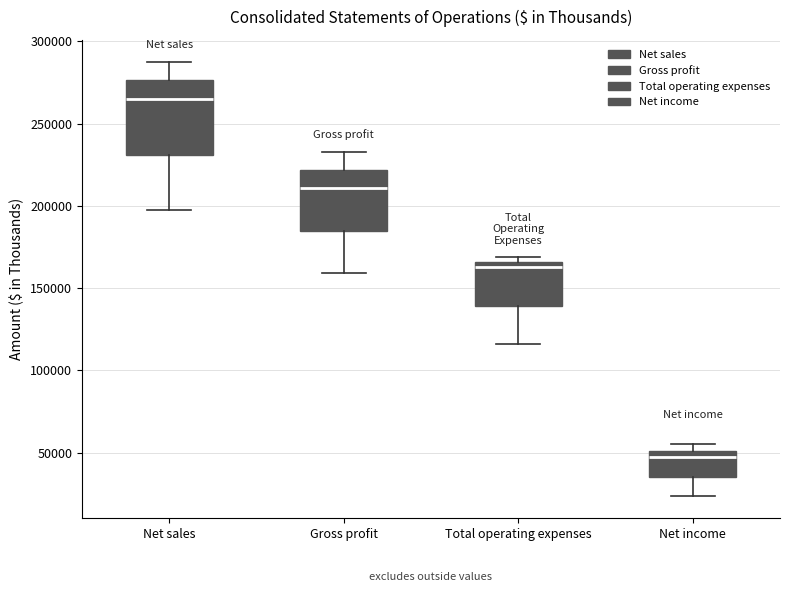

Reading left to right, read every box against the y-axis: the position of its median line, the range the box covers, and the ends of its whiskers. The values are not printed on the chart, so give them approximately, as read against the axis.

Net sales: median 265000, box 230000 to 275000, whiskers 200000 to 290000
Gross profit: median 210000, box 185000 to 220000, whiskers 160000 to 235000
Total operating expenses: median 165000 (just below the box's upper edge), box 140000 to 165000, whiskers 115000 to 170000
Net income: median 45000, box 35000 to 50000, whiskers 25000 to 55000